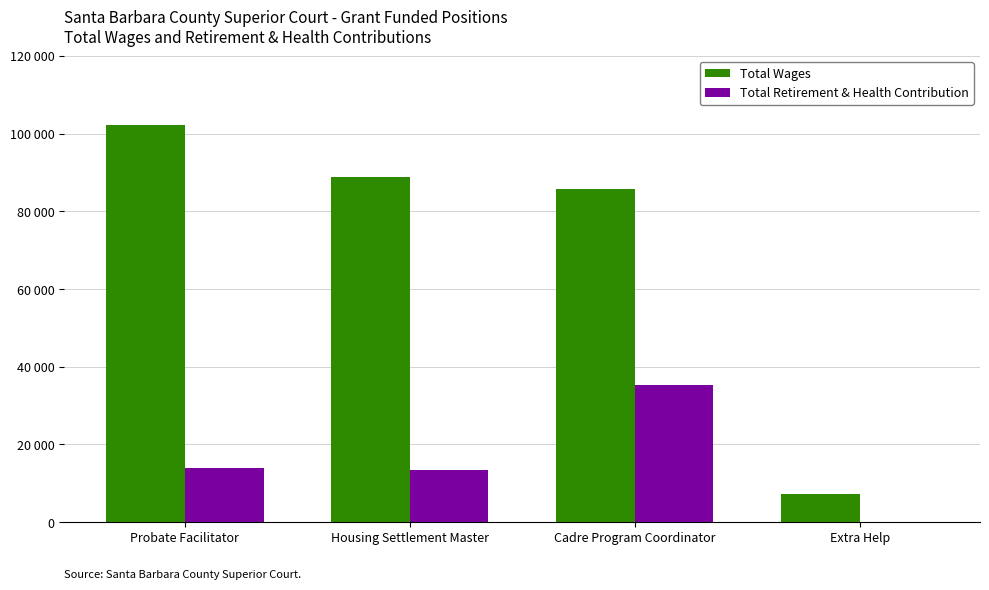

Which has a higher value, Cadre Program Coordinator or Probate Facilitator?

Probate Facilitator